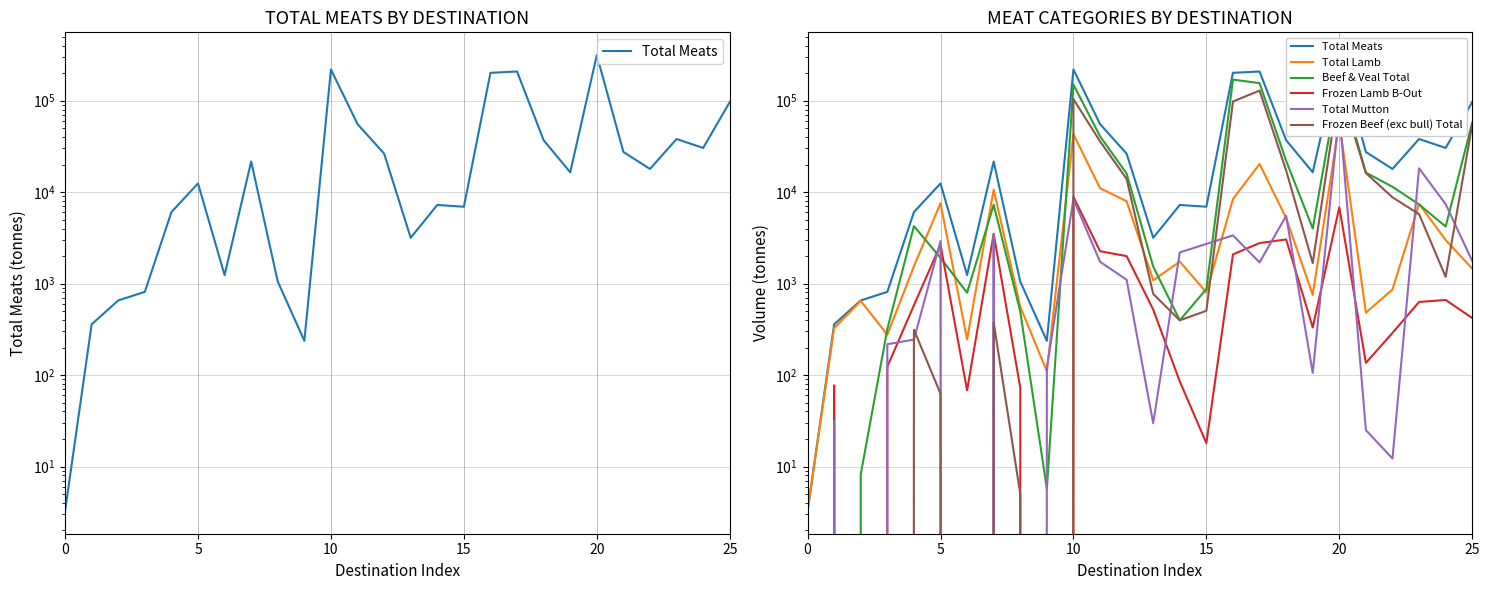

Is the value of Frozen Beef (exc bull) Total at 24 greater than the value of Total Meats at 25?

No